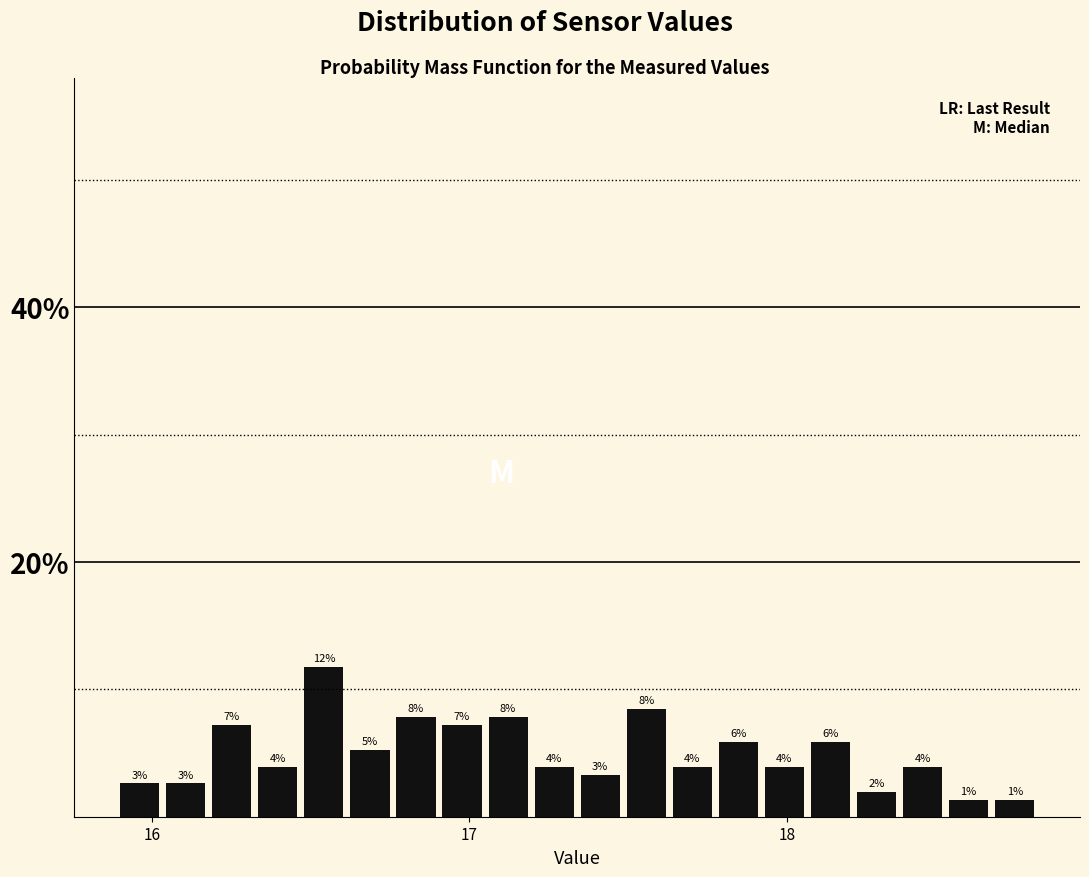

Around what value on the x-axis is the tallest bar? Give the approximate position of its centre, as read against the axis.

16.5